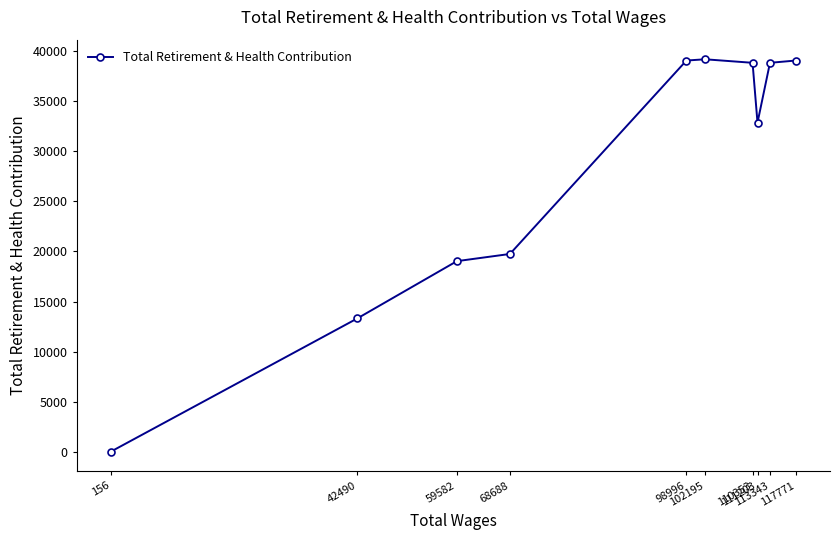

How many data points are less than 38813?

5